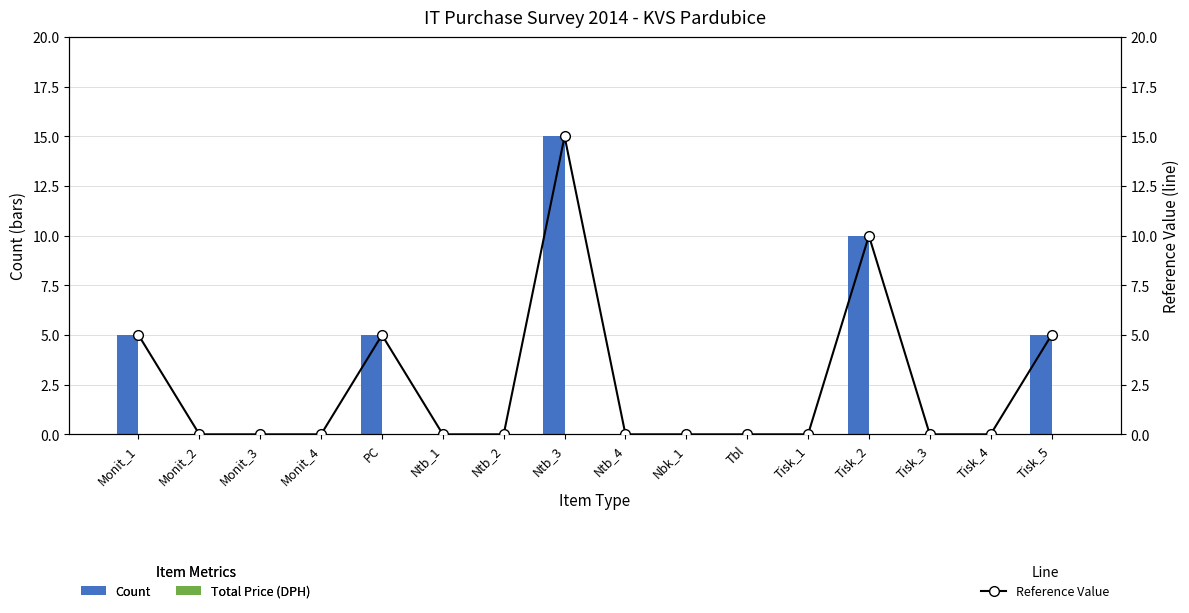

What are all the series names shown in the legend?

Count, Total Price (DPH), Reference Value